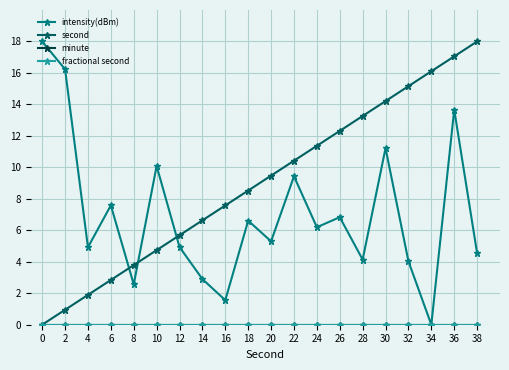

Which series has the largest range (max minus min)?

intensity(dBm)